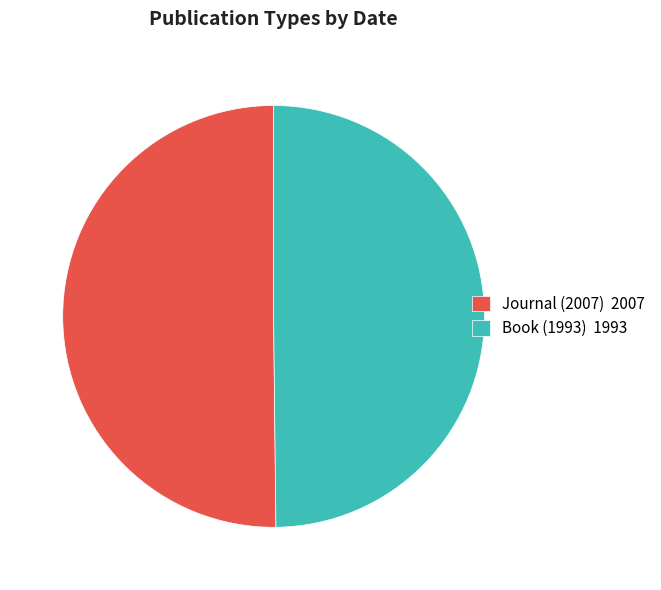

The Journal (2007) slice represents 45% of the pie. True or false?

False